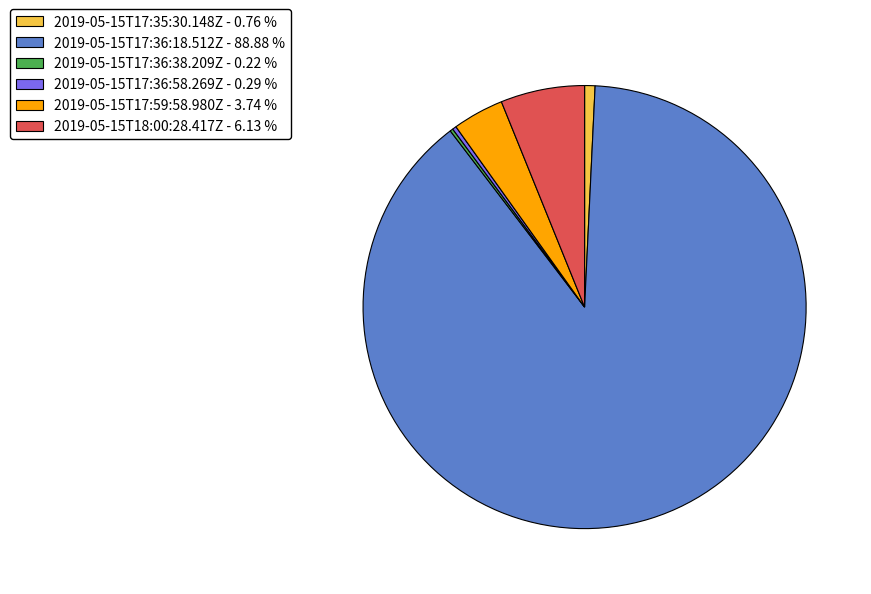

Do 2019-05-15T17:36:18.512Z - 88.88 % and 2019-05-15T17:36:58.269Z - 0.29 % together represent more than half of the pie?

Yes